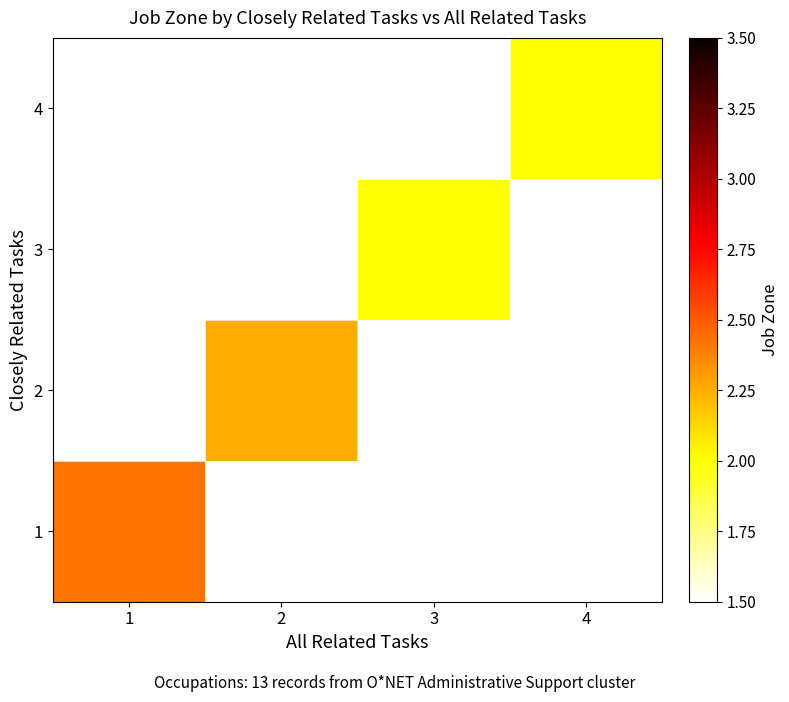

Between 2 and 1, which is larger?

1